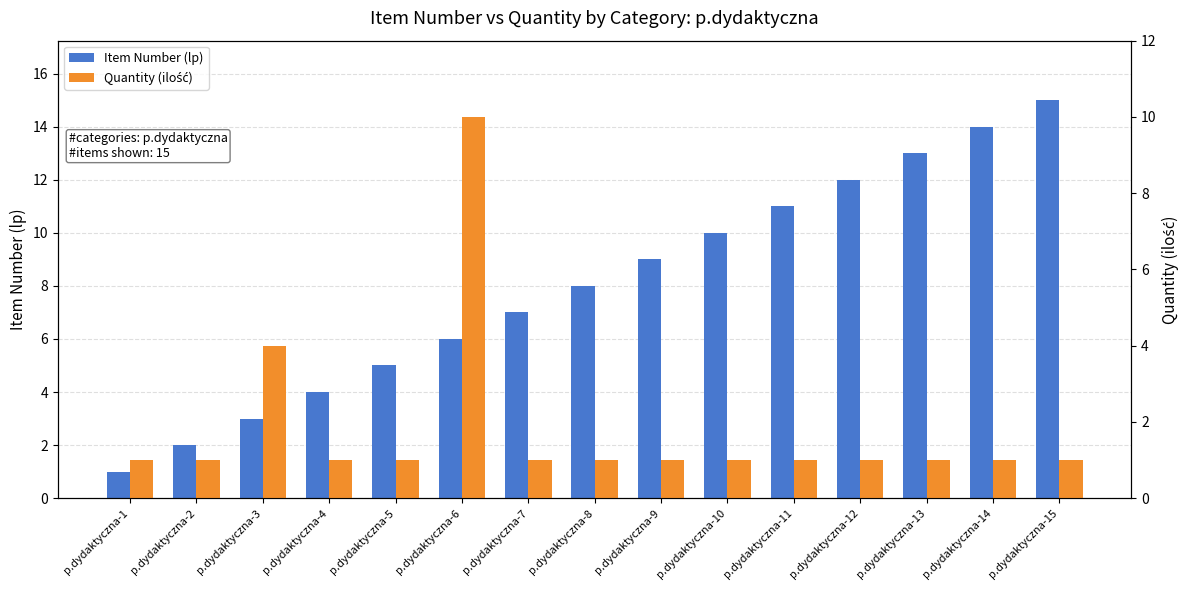

How many data points does each series have?

15